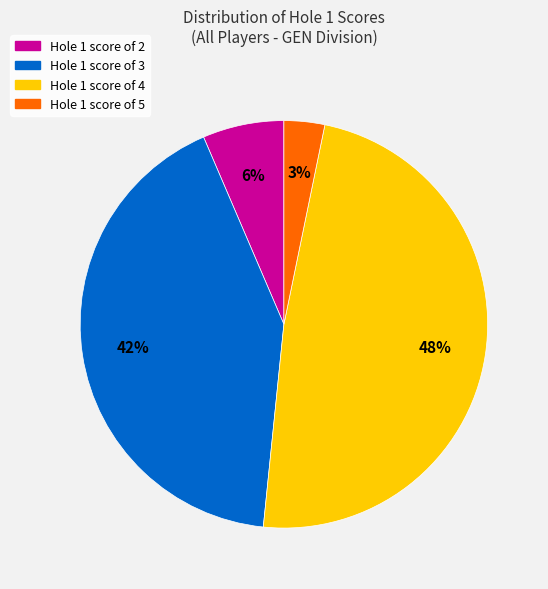

To the nearest percent, what is the average slice percentage?

25%